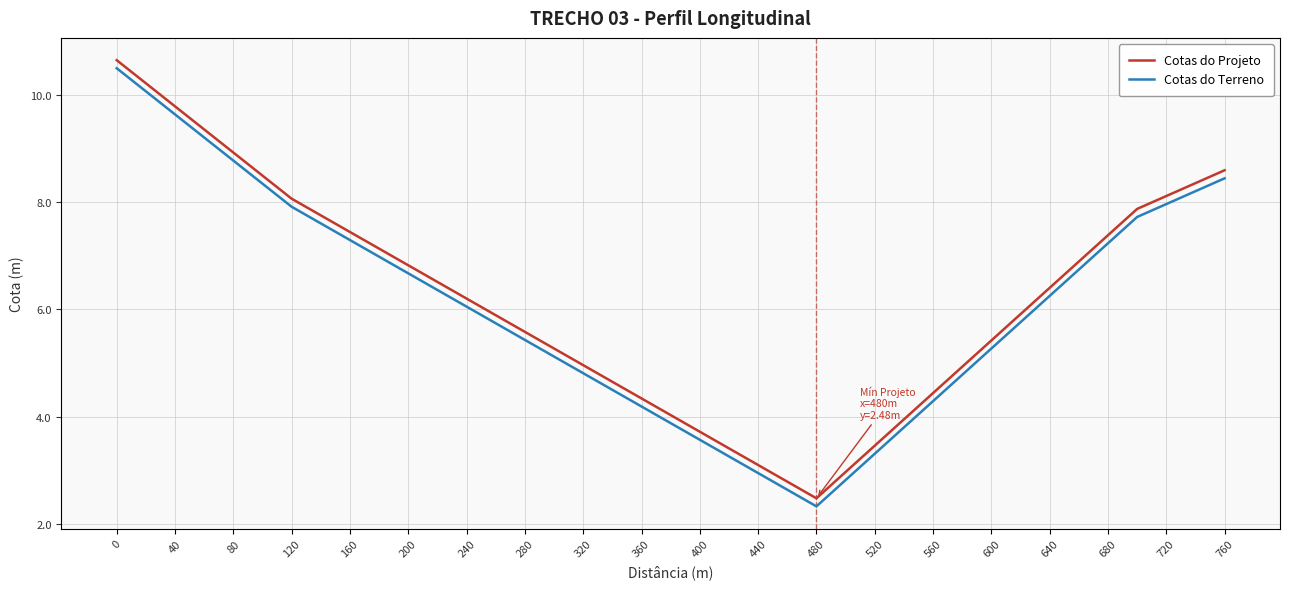

True or false: Cotas do Terreno and Cotas do Projeto intersect in this chart.

False